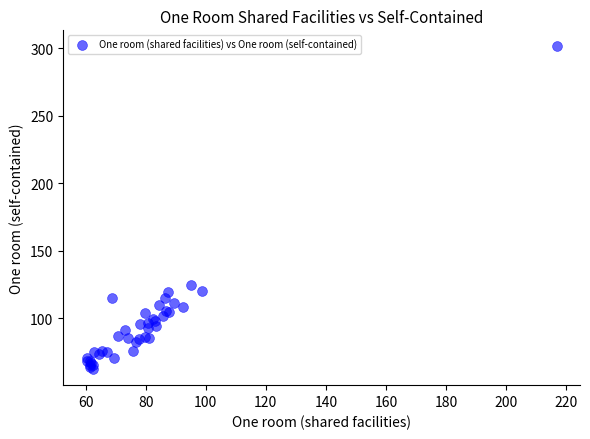

What Y value in the scatter plot is closest to 182?

124.8